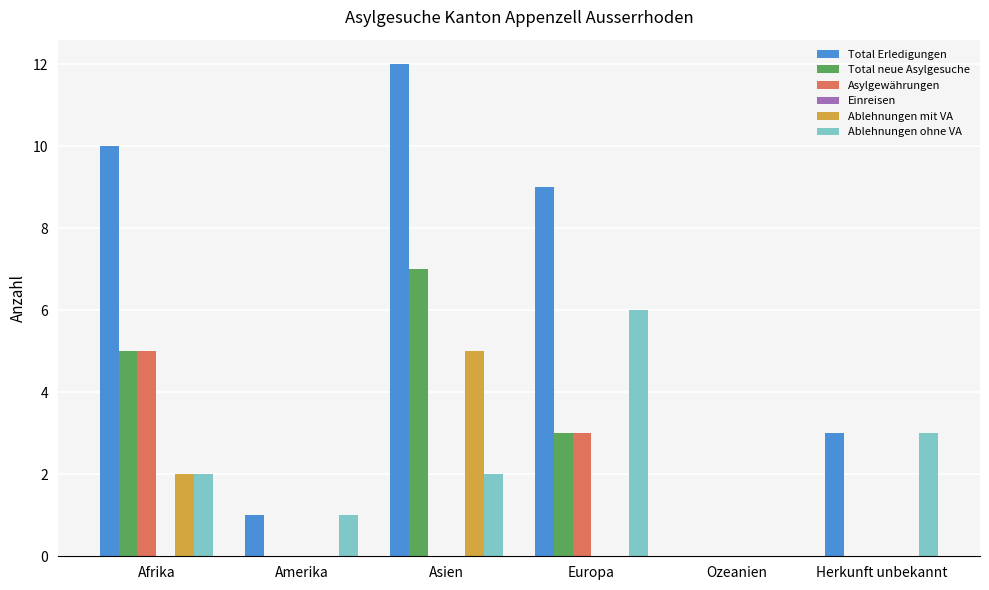

How many data points does each series have?

6